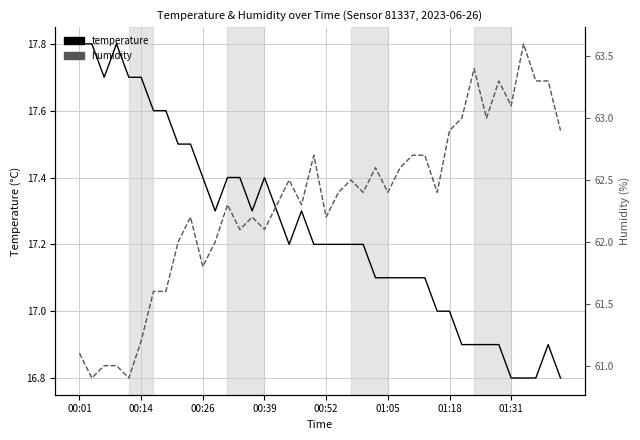

At how many categories does at least one series exceed 31?

40